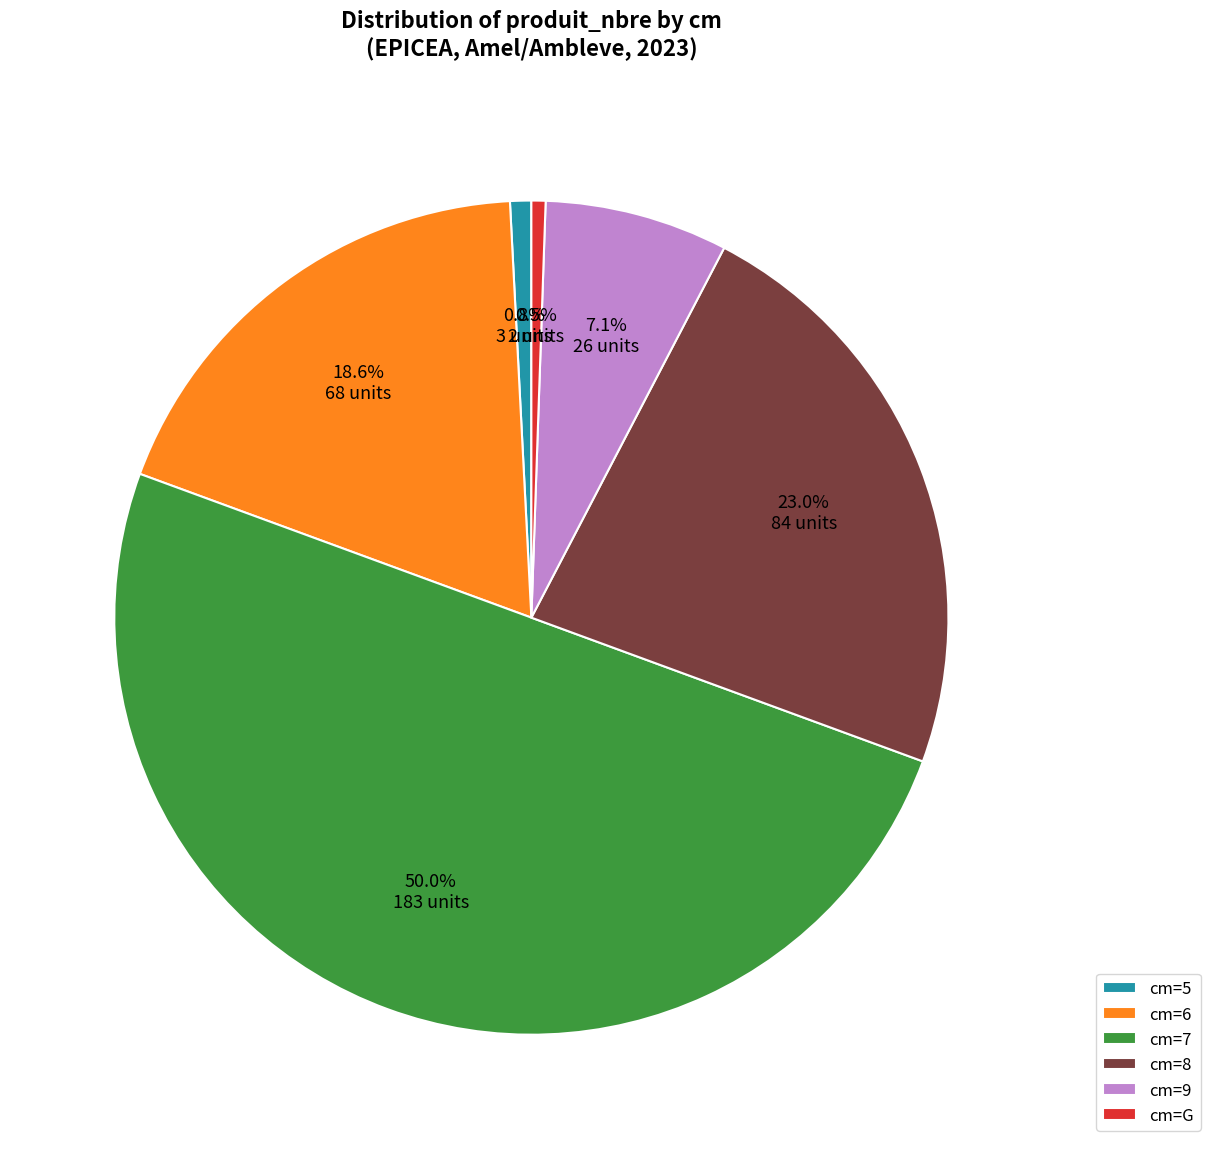

Which has a higher value, cm=7 or cm=G?

cm=7